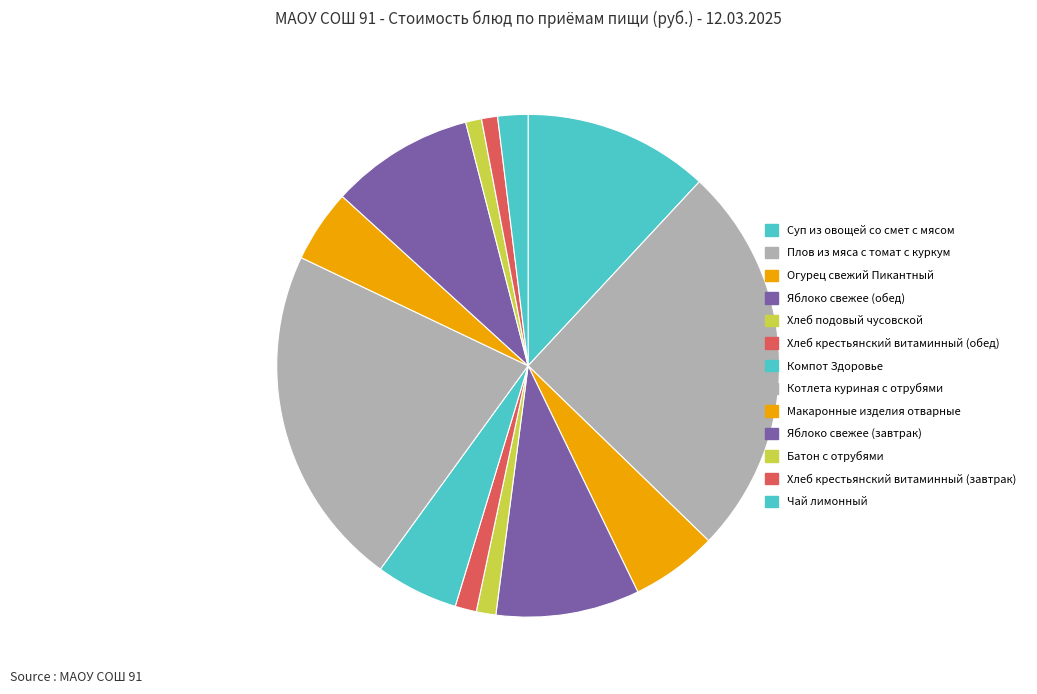

What percentage is the Яблоко свежее (обед) slice, to the nearest percent?

9%